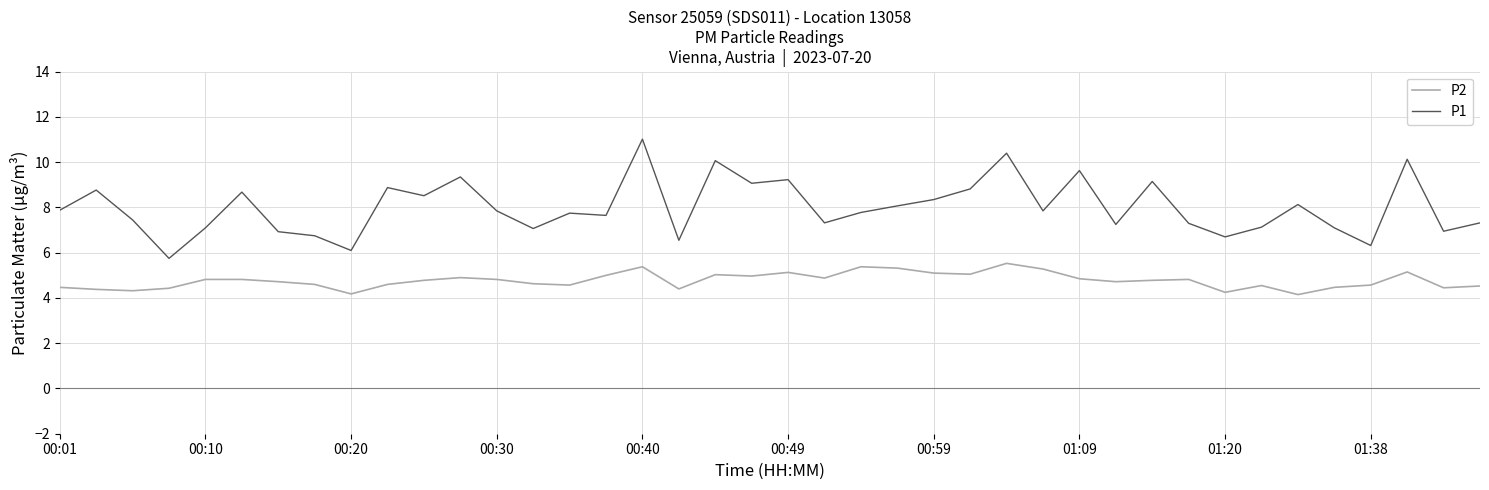

True or false: P1 and P2 intersect in this chart.

False